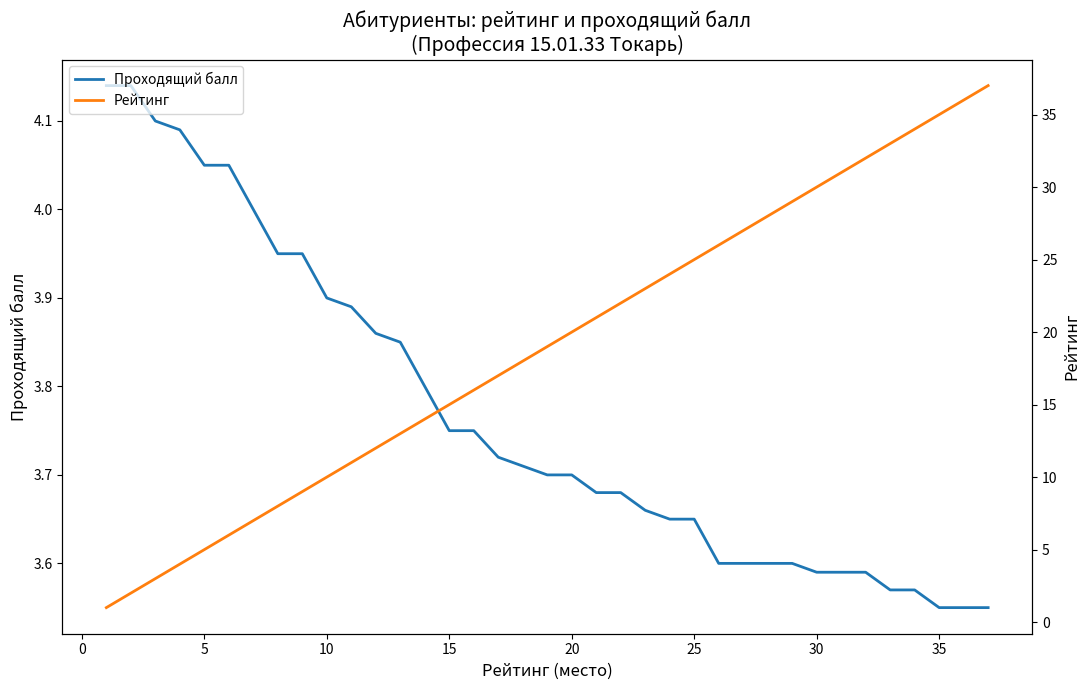

True or false: Рейтинг has more than 2 points higher than both neighbors.

False